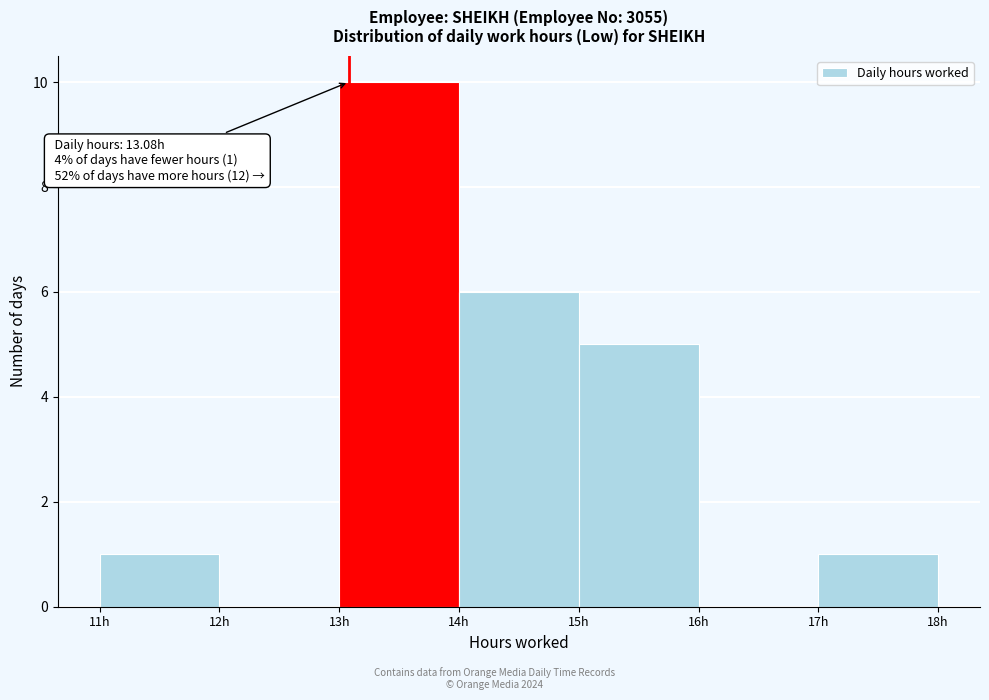

Over which range of the x-axis is the bar tallest?

13 to 14